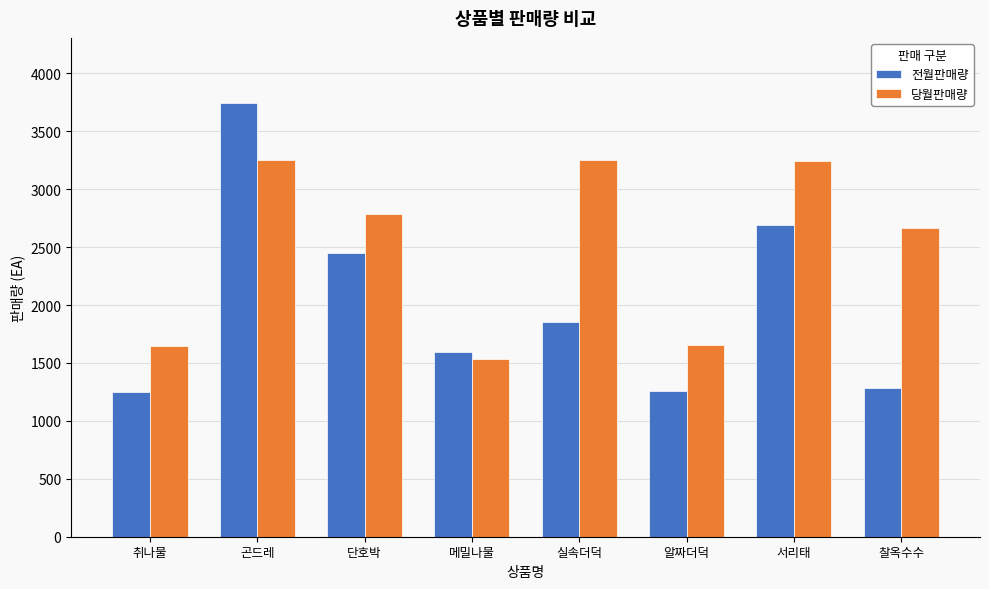

Rank the series by their average value, from highest to lowest.

당월판매량, 전월판매량